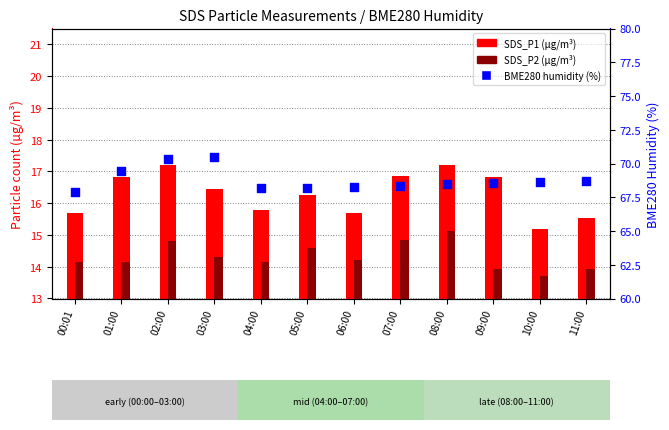

What is the total value across all series at 03:00?

101.2